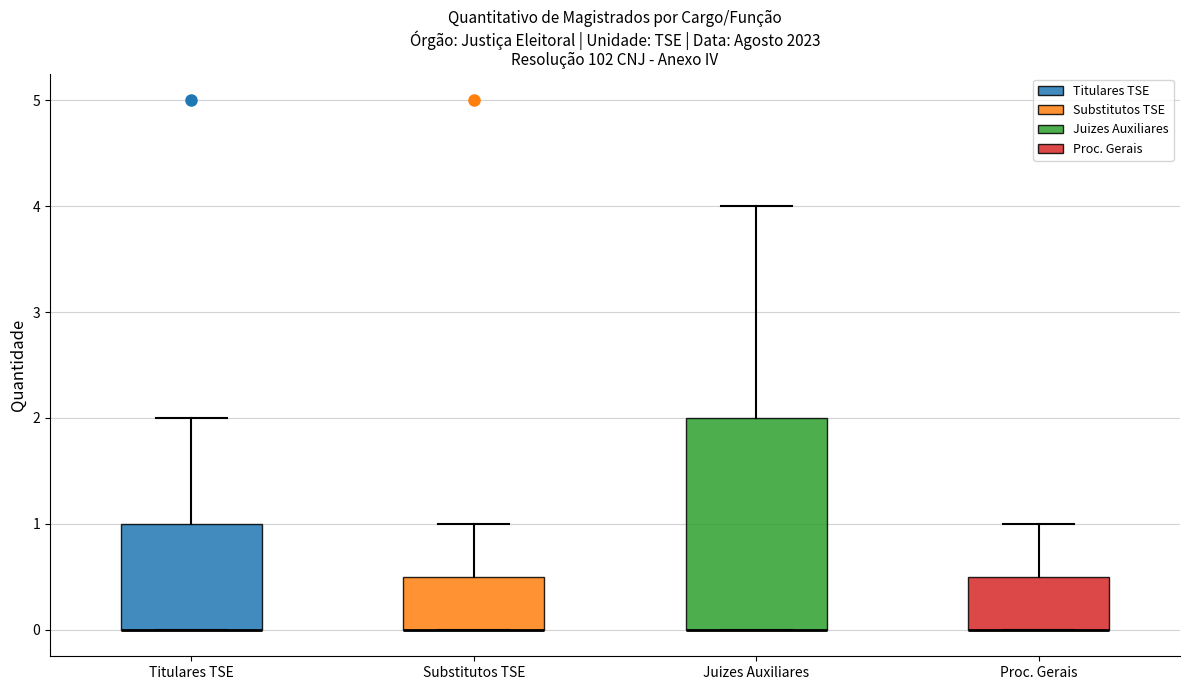

Where is the upper edge of the box for Titulares TSE on the y-axis? The values are not printed on the chart, so give them approximately, as read against the axis.

1.0